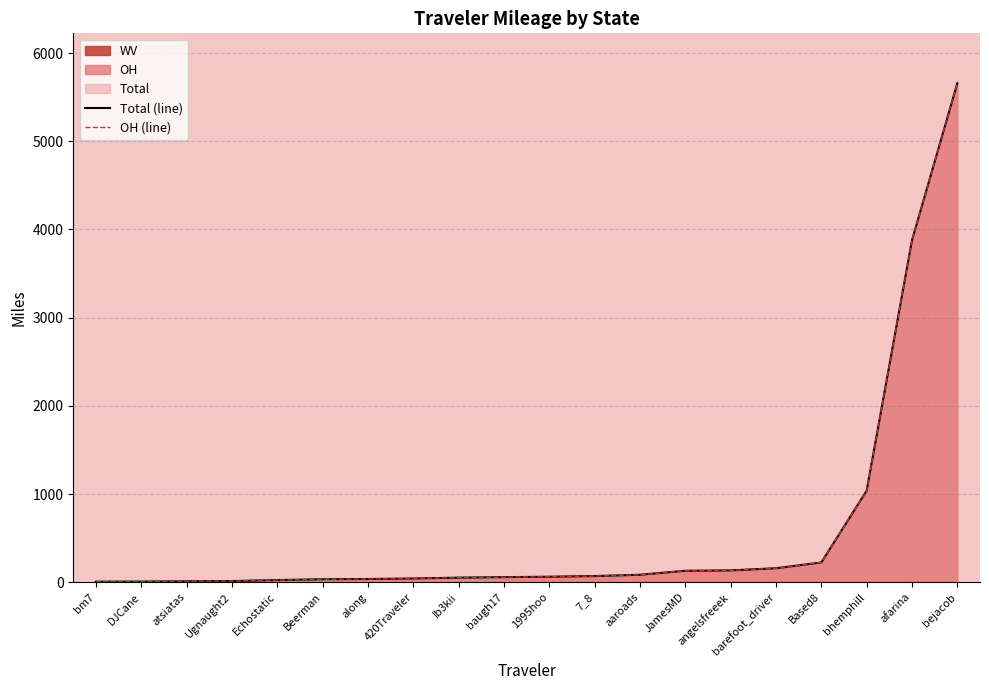

Reading left to right, transcribe all the data shown in this chart.

Total (line): bm7=5.8	DJCane=6.6	atsiatas=10.1	Ugnaught2=13.0	Echostatic=23.8	Beerman=33.2	along=35.8	420Traveler=41.9	Ib3kii=51.4	baugh17=57.1	1995hoo=62.0	7_8=69.2	aaroads=84.2	JamesMD=129.2	angelsfreeek=133.6	barefoot_driver=158.1	Based8=223.4	bhemphill=1036.5	afarina=3877.4	bejacob=5658.7
OH (line): bm7=5.8	DJCane=6.6	atsiatas=10.1	Ugnaught2=13.0	Echostatic=23.8	Beerman=33.2	along=35.8	420Traveler=41.9	Ib3kii=51.4	baugh17=57.1	1995hoo=62.0	7_8=69.2	aaroads=84.2	JamesMD=129.2	angelsfreeek=133.6	barefoot_driver=158.1	Based8=223.4	bhemphill=1036.5	afarina=3877.4	bejacob=5658.4